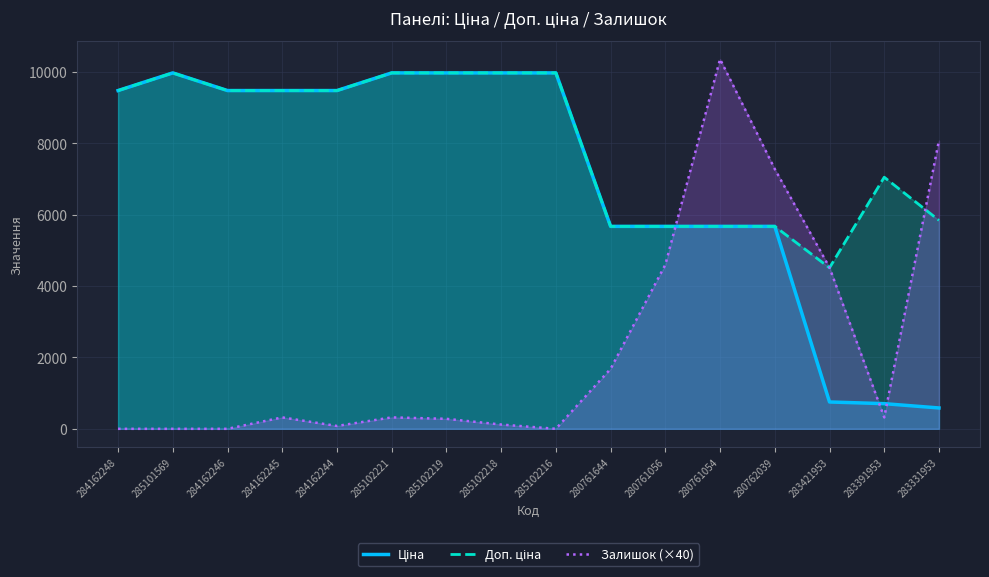

At how many categories does at least one series exceed 3046?

16